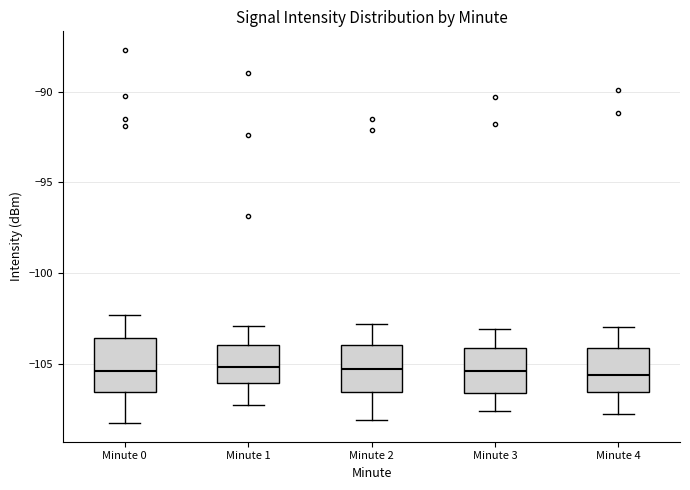

Where is the lower edge of the box for Minute 4 on the y-axis? The values are not printed on the chart, so give them approximately, as read against the axis.

-106.5